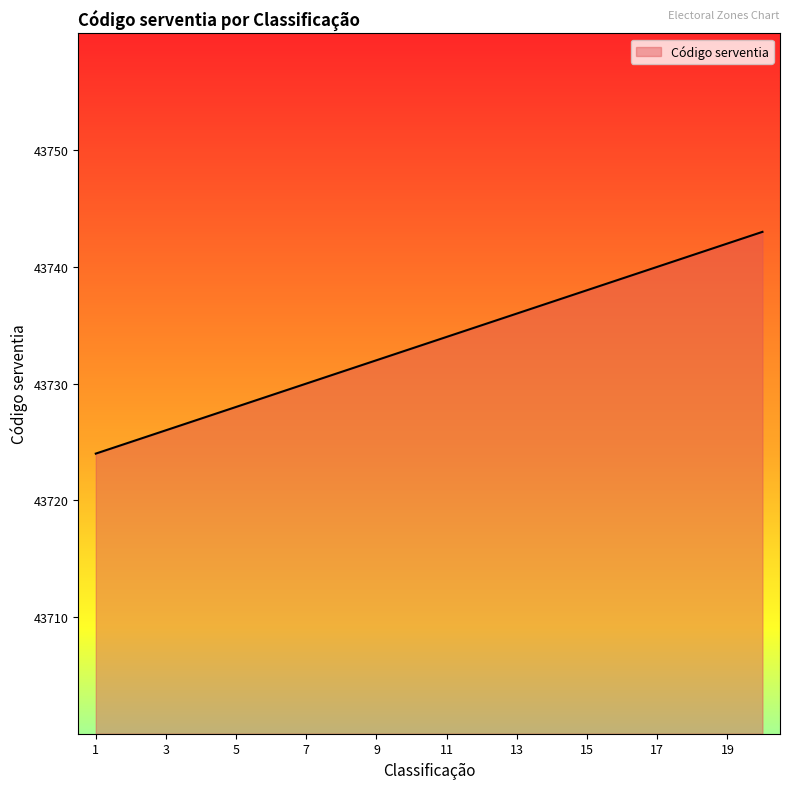

What is the difference between the maximum and minimum values?

19